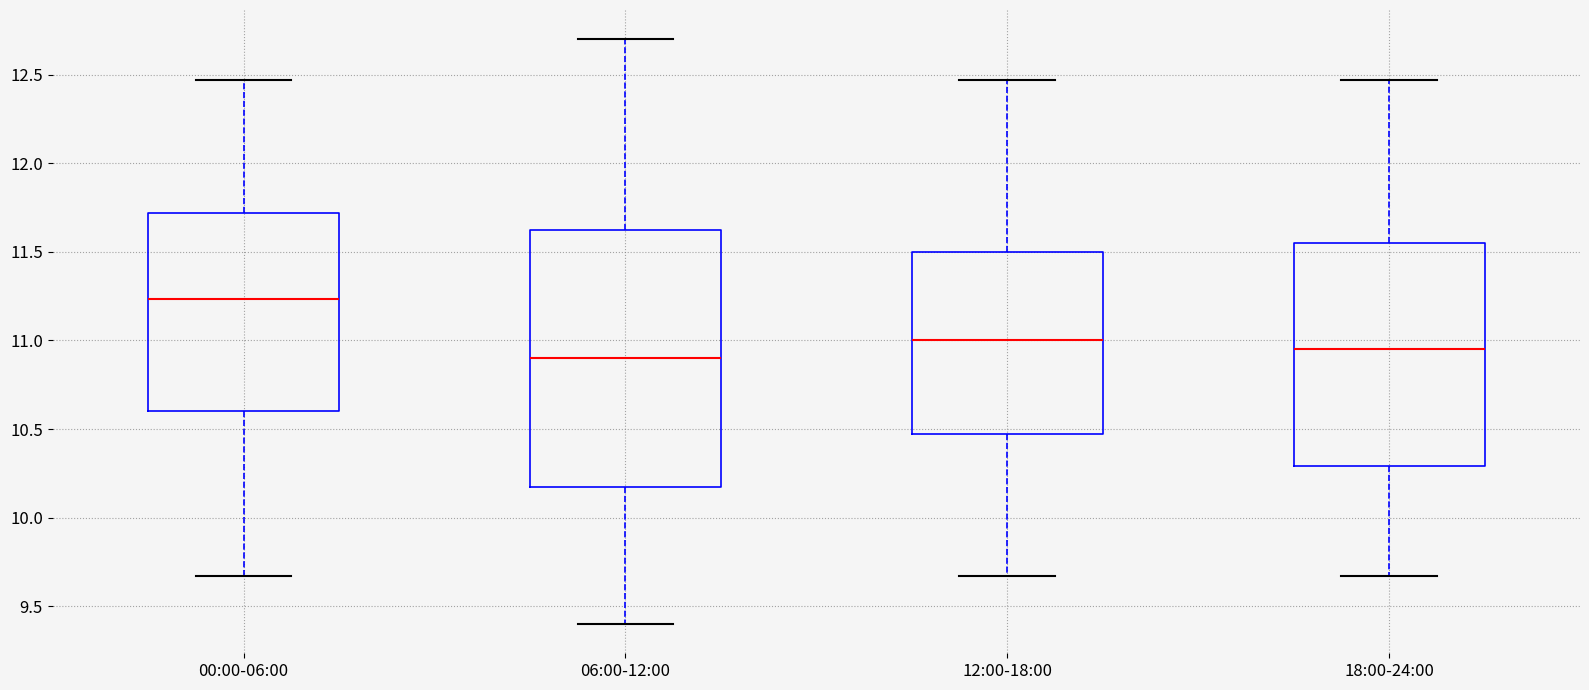

Reading left to right, read every box against the y-axis: the position of its median line, the range the box covers, and the ends of its whiskers. The values are not printed on the chart, so give them approximately, as read against the axis.

00:00-06:00: median 11.25, box 10.60 to 11.70, whiskers 9.65 to 12.45
06:00-12:00: median 10.90, box 10.20 to 11.65, whiskers 9.40 to 12.70
12:00-18:00: median 11.00, box 10.50 to 11.50, whiskers 9.65 to 12.45
18:00-24:00: median 10.95, box 10.30 to 11.55, whiskers 9.65 to 12.45